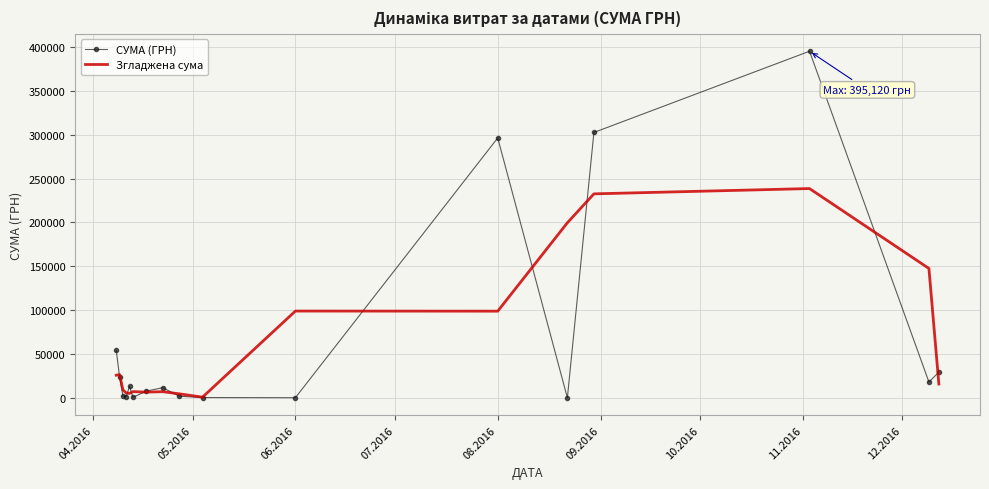

List the series in order of their peak value, highest first.

СУМА (ГРН), Згладжена сума